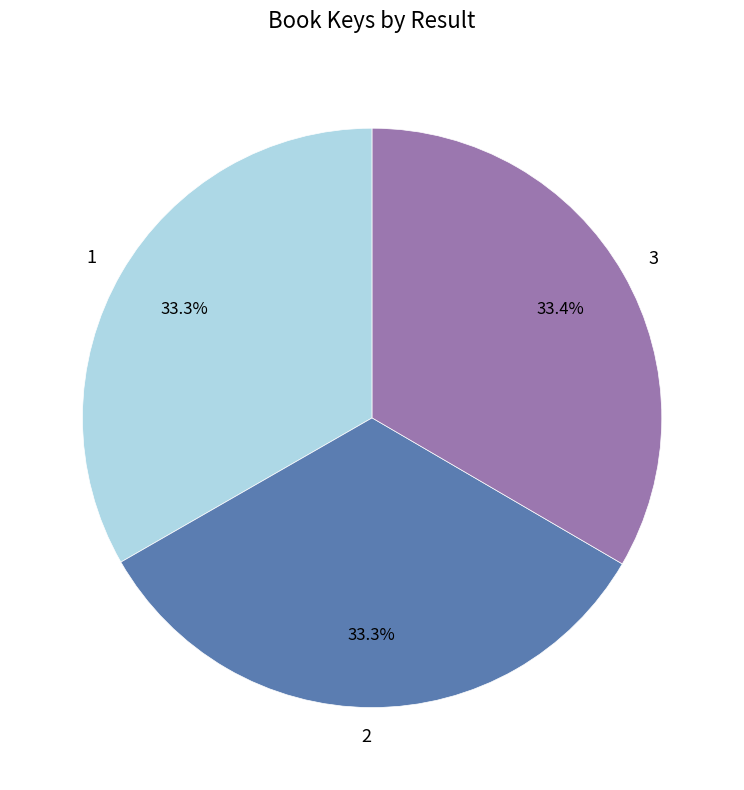

How much of the chart is everything except 3?

66.6%